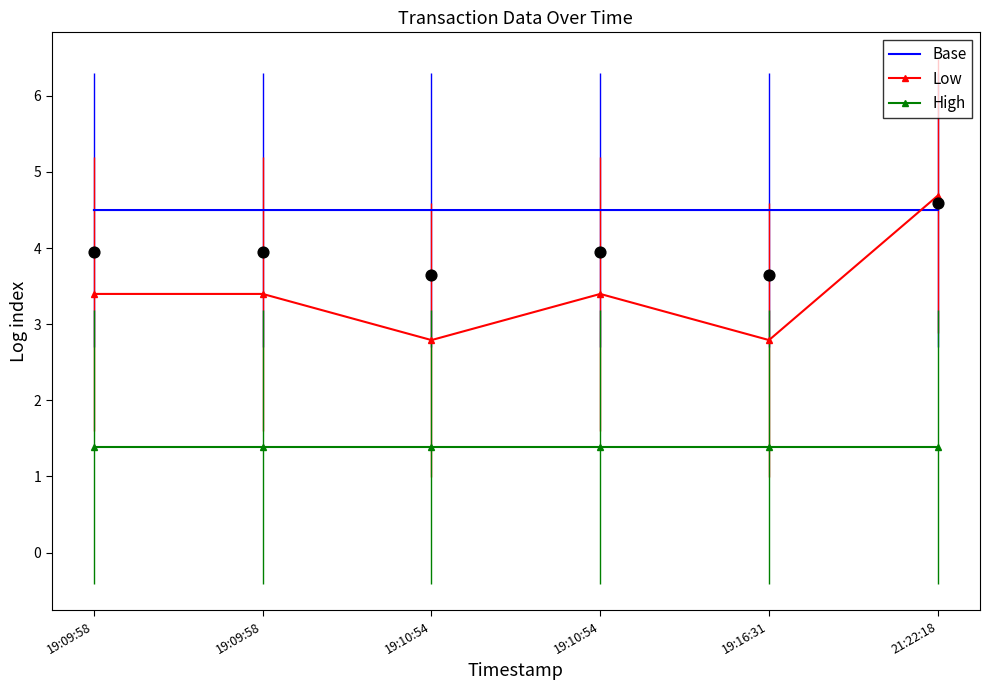

Which series has the largest total across all categories?

Base